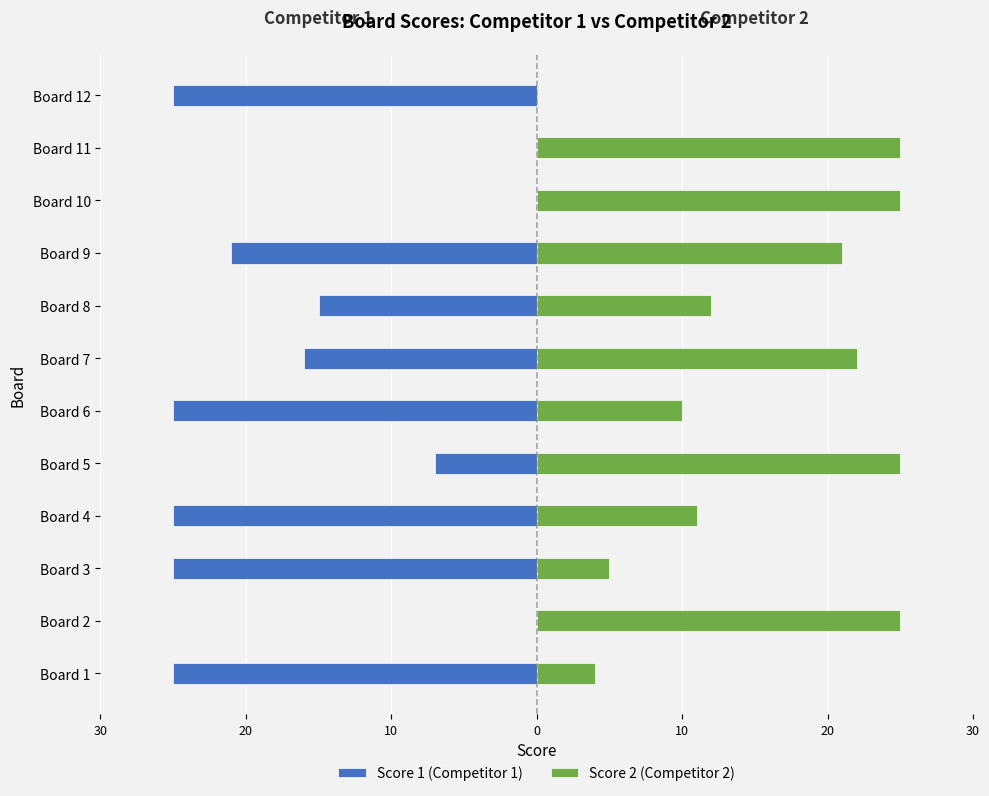

What is the average value of the Score 1 (Competitor 1) series?

-15